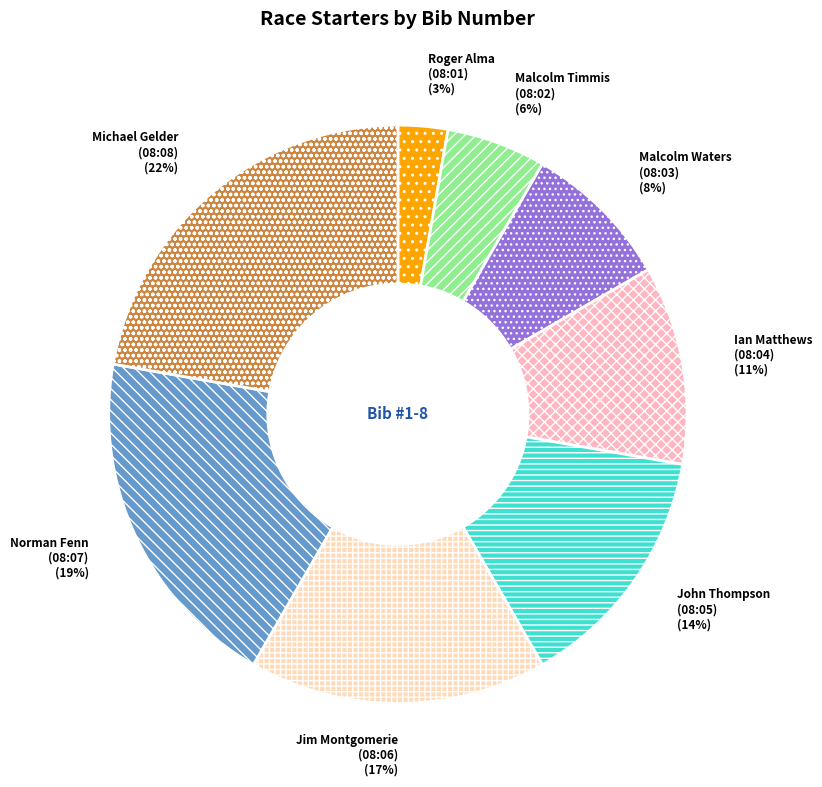

True or false: John Thompson (08:05) accounts for 14% of the total.

True